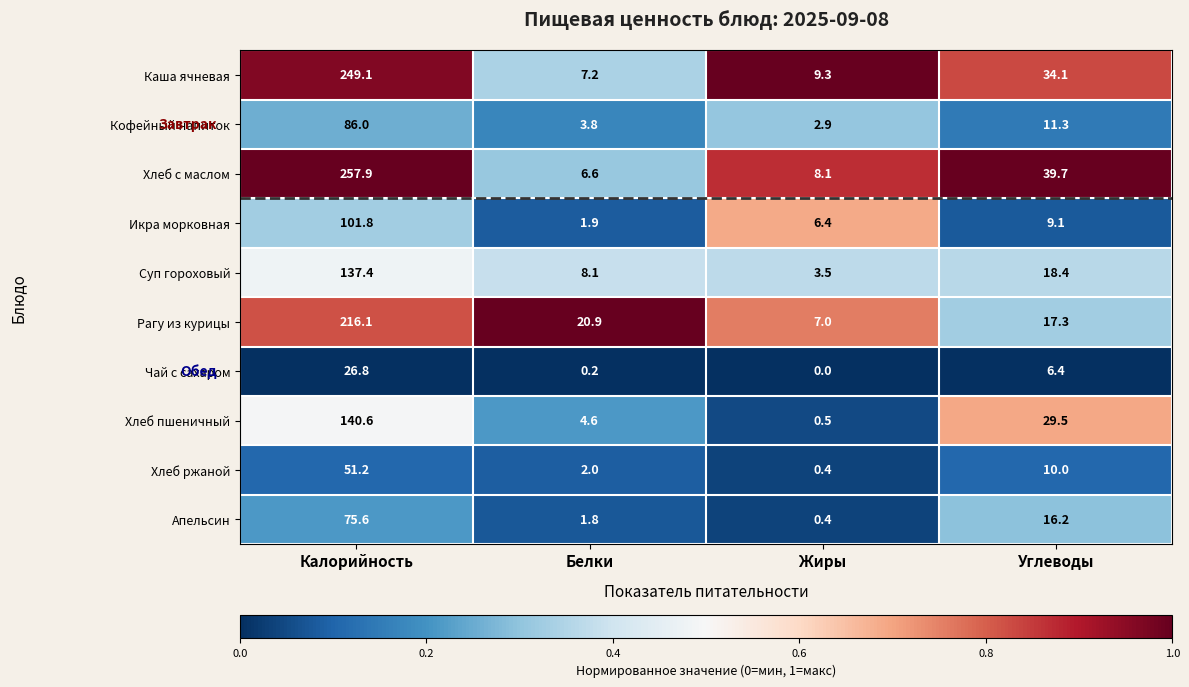

Rank the series by their maximum value, from highest to lowest.

Хлеб с маслом, Каша ячневая, Рагу из курицы, Хлеб пшеничный, Суп гороховый, Икра морковная, Кофейный напиток, Апельсин, Хлеб ржаной, Чай с сахаром